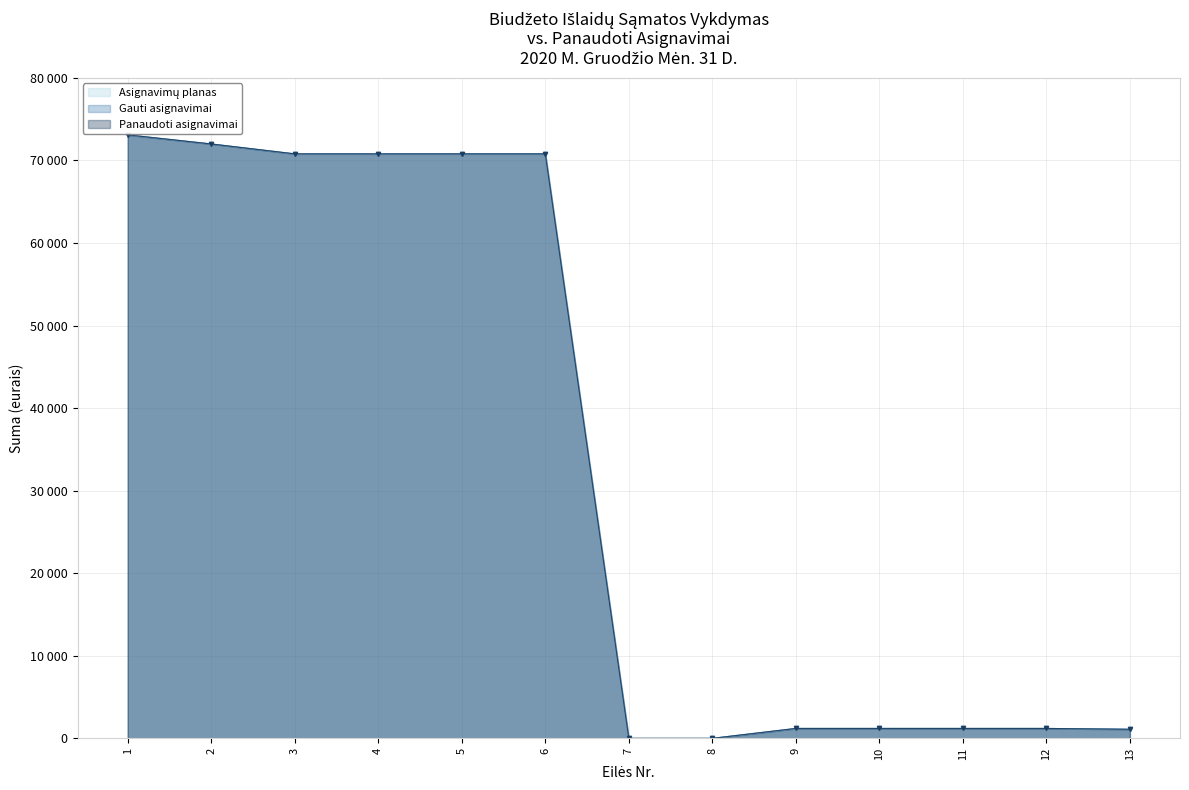

Reading left to right, what are all the values shown in this chart?

Asignavimų planas: 73100	72000	70800	70800	70800	70800	0	0	1200	1200	1200	1200	1100
Gauti asignavimai: 73100	72000	70800	70800	70800	70800	0	0	1200	1200	1200	1200	1100
Panaudoti asignavimai: 73100	72000	70800	70800	70800	70800	0	0	1200	1200	1200	1200	1100